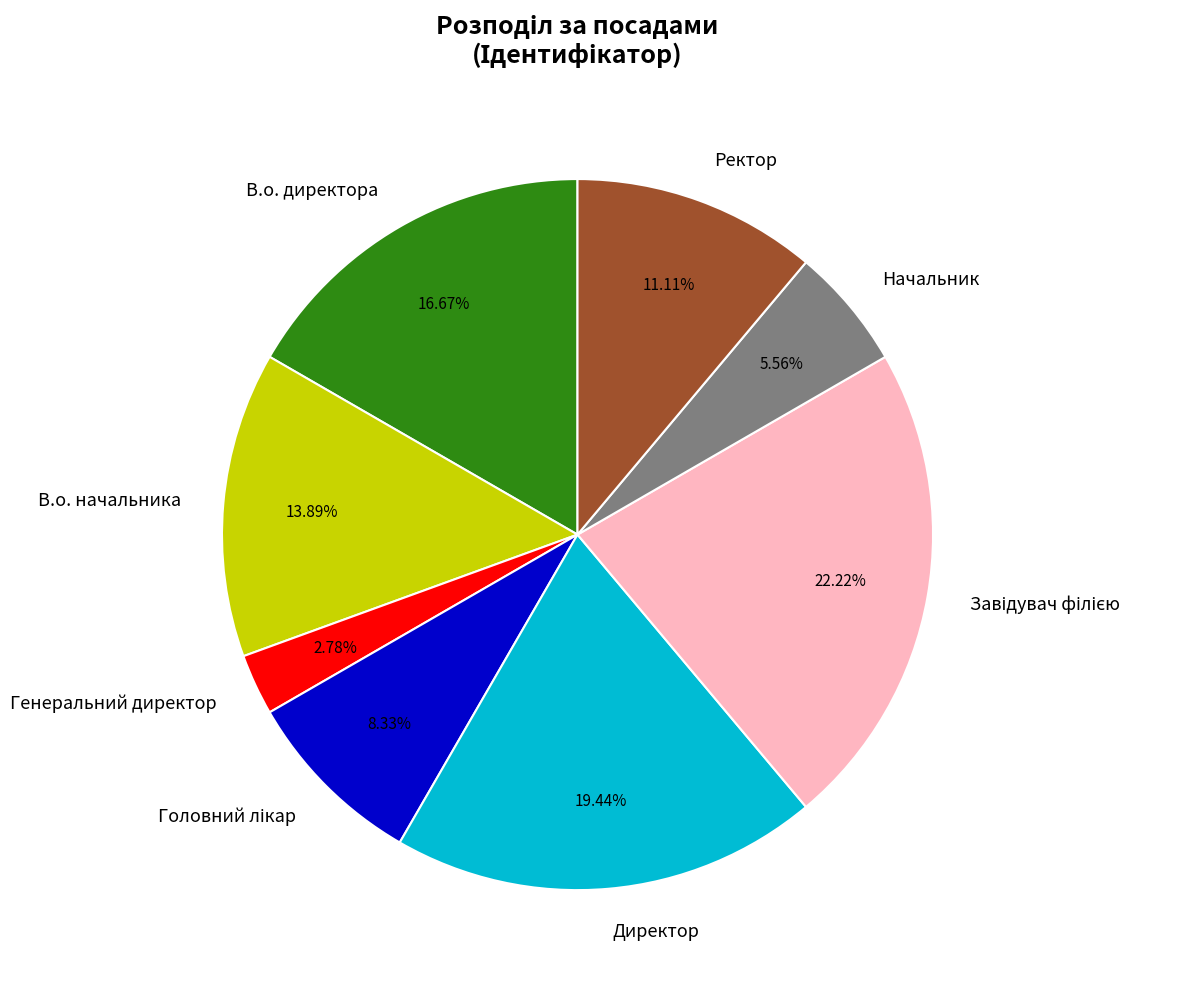

How many segments does this pie chart have?

8